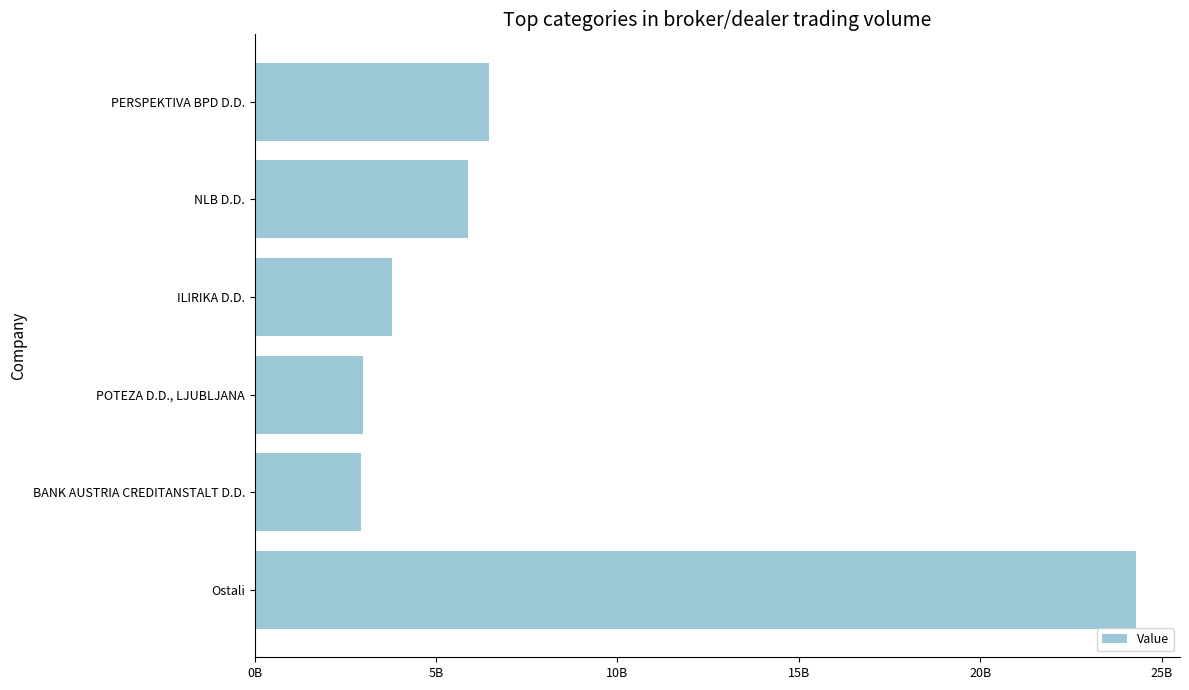

What is the average value?

7722070488.6